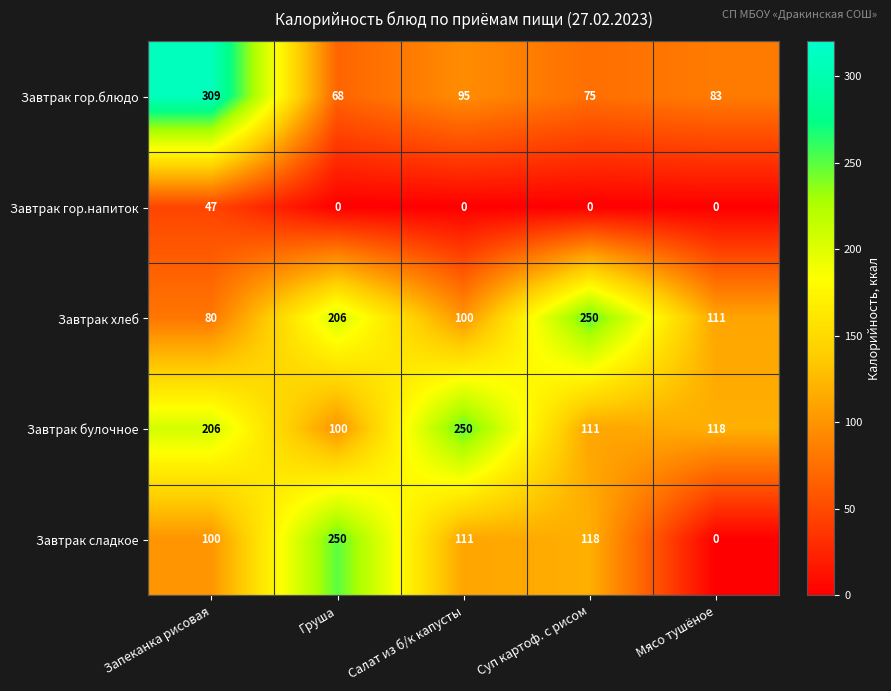

True or false: Завтрак гор.напиток has a value of 0 at Мясо тушёное.

True